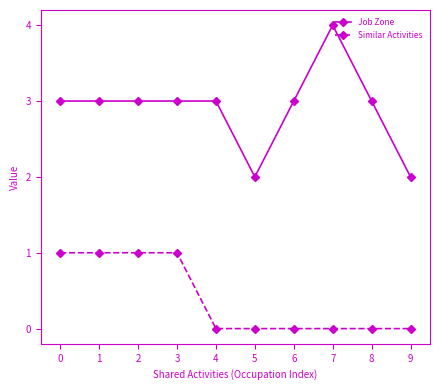

What is the total value across all series at 6?

3